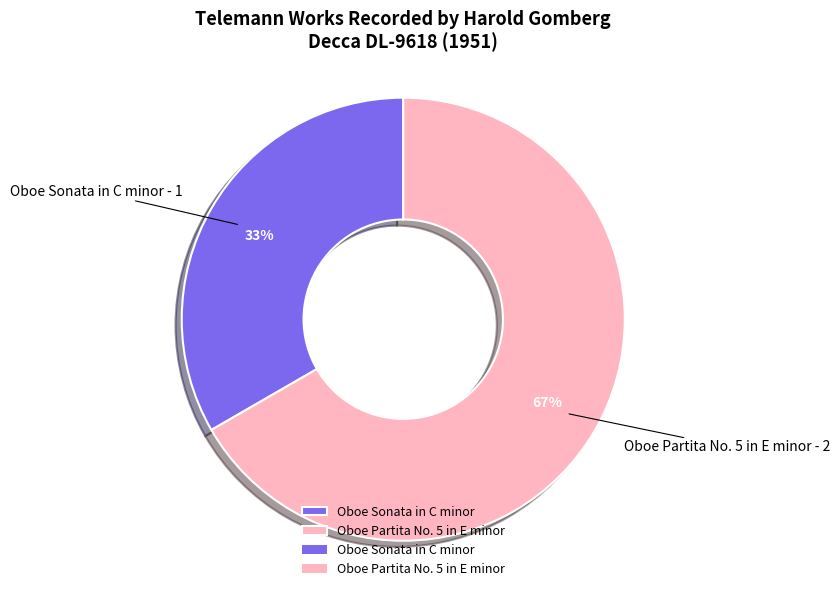

Is it true that Oboe Partita No. 5 in E minor is 61% of the pie?

False